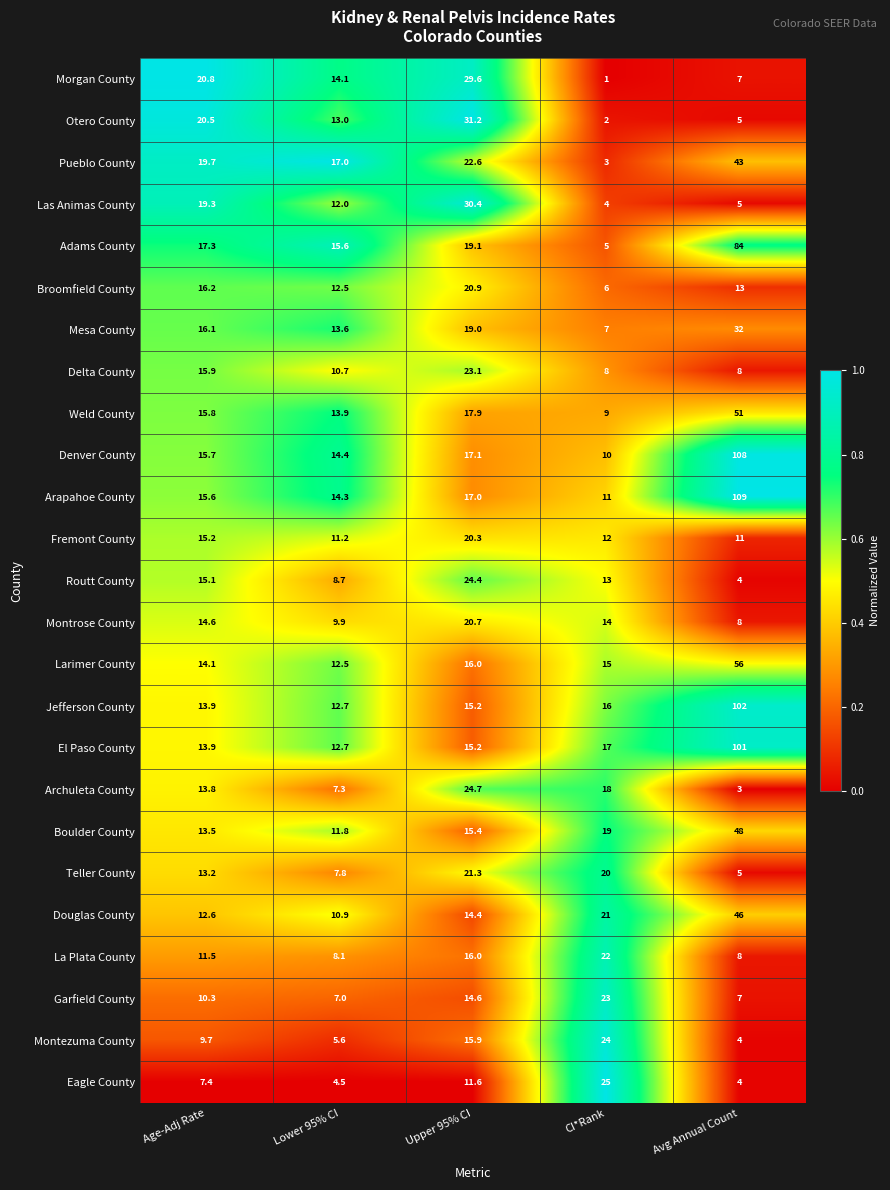

Which series has the largest total across all categories?

Arapahoe County